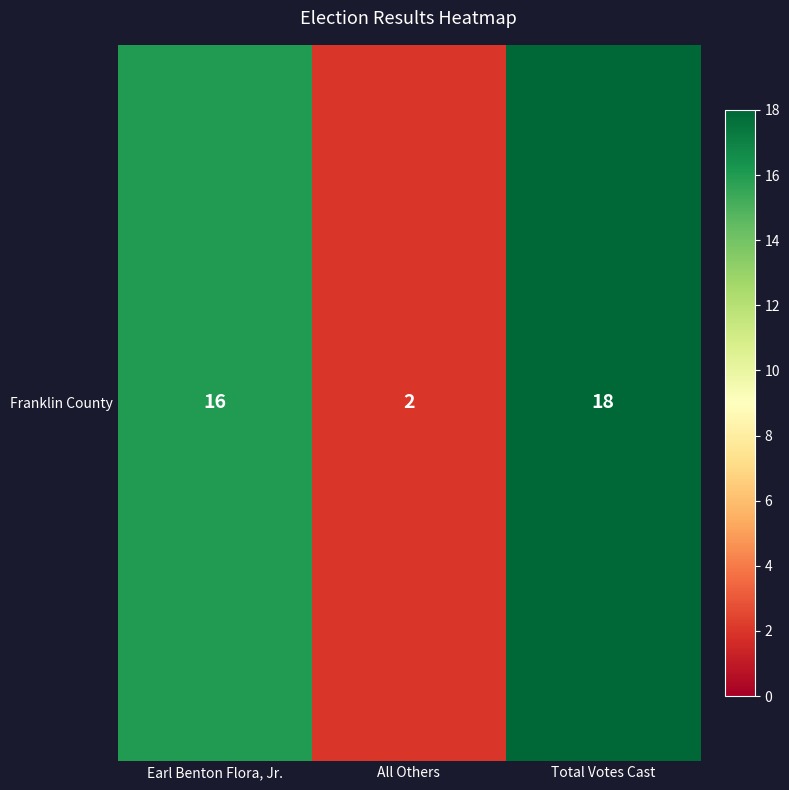

List the labels in order of value, smallest first.

All Others, Earl Benton Flora, Jr., Total Votes Cast